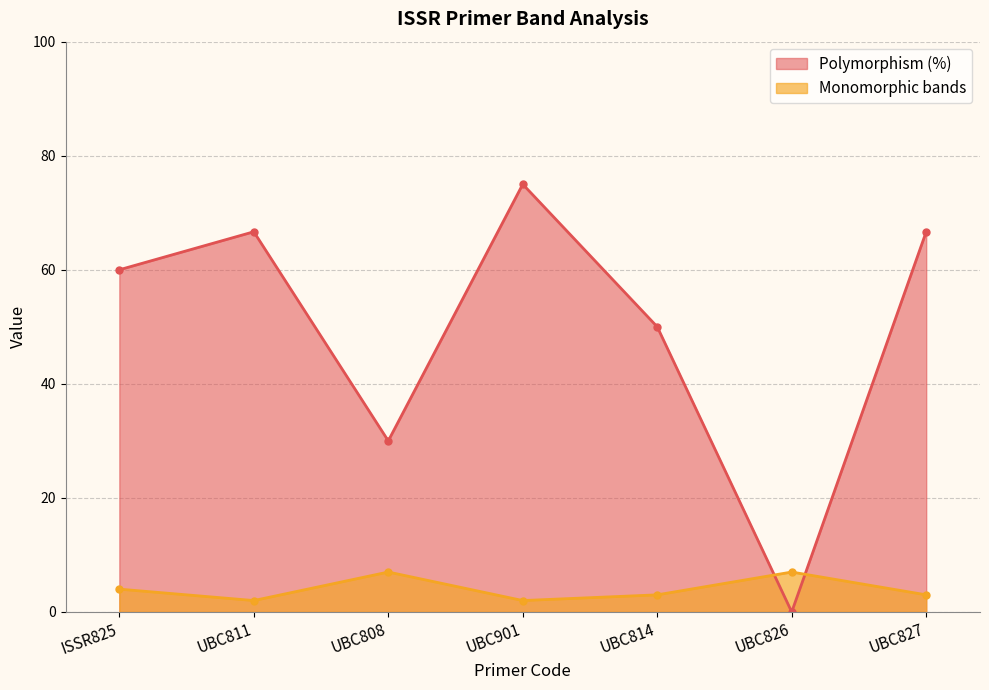

Is it true that Polymorphism (%) equals 65.5 at UBC814?

False